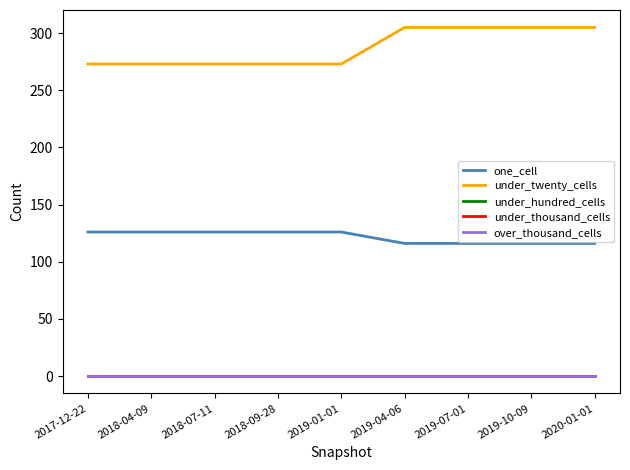

How many series are shown in this chart?

5